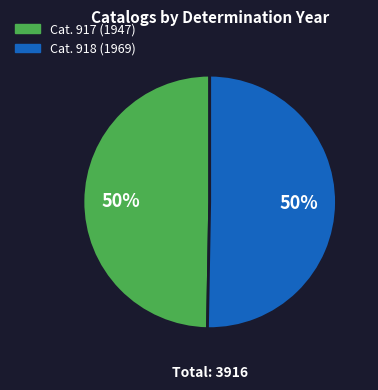

How many slices are in this pie chart?

2